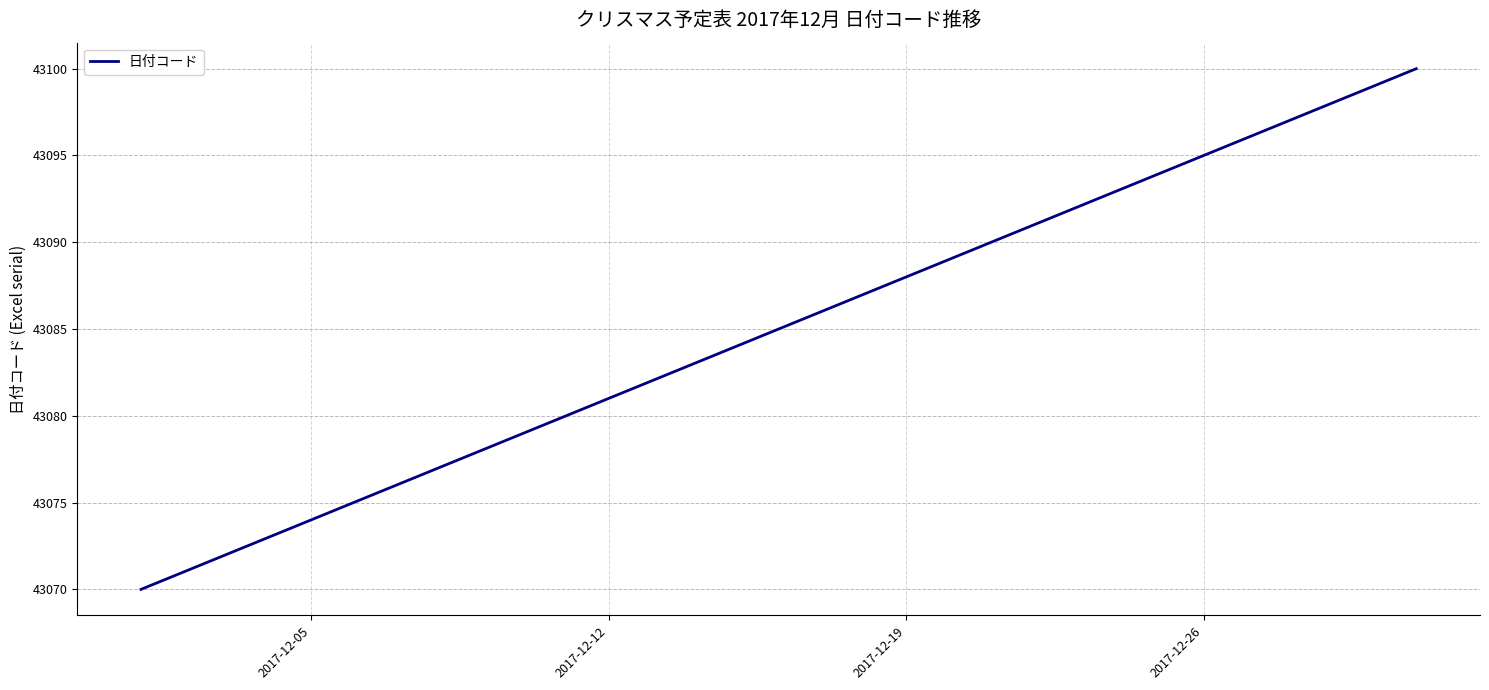

What is the minimum value shown in the chart?

43070